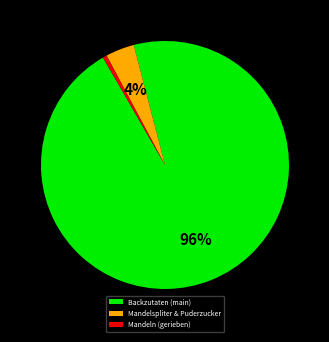

Count the number of slices in the pie.

3